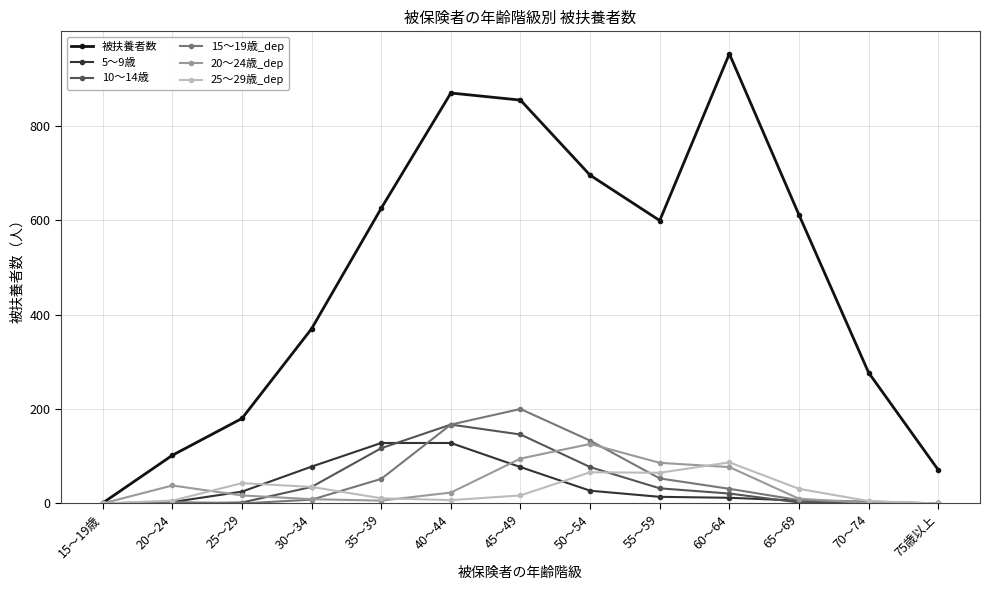

Count the number of categories in the chart.

13